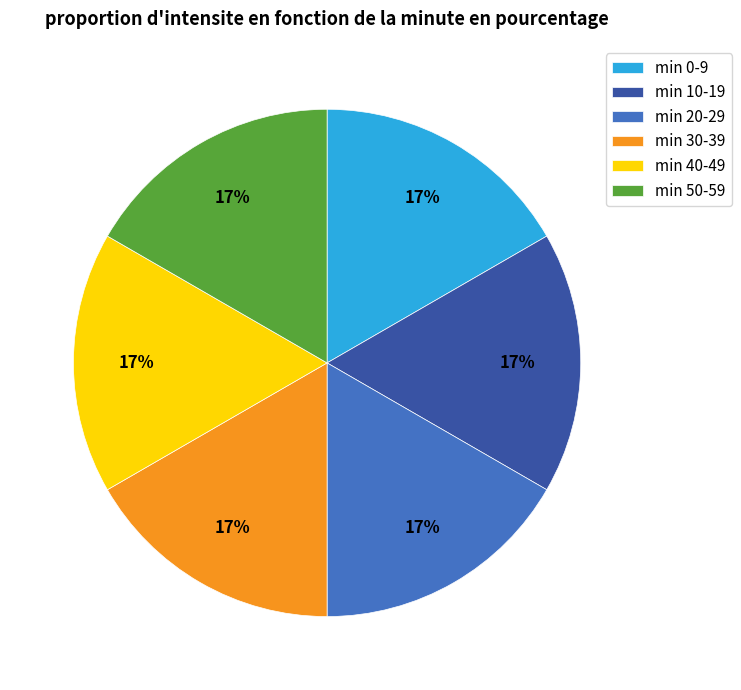

Combined, do min 40-49 and min 50-59 account for over 50%?

No